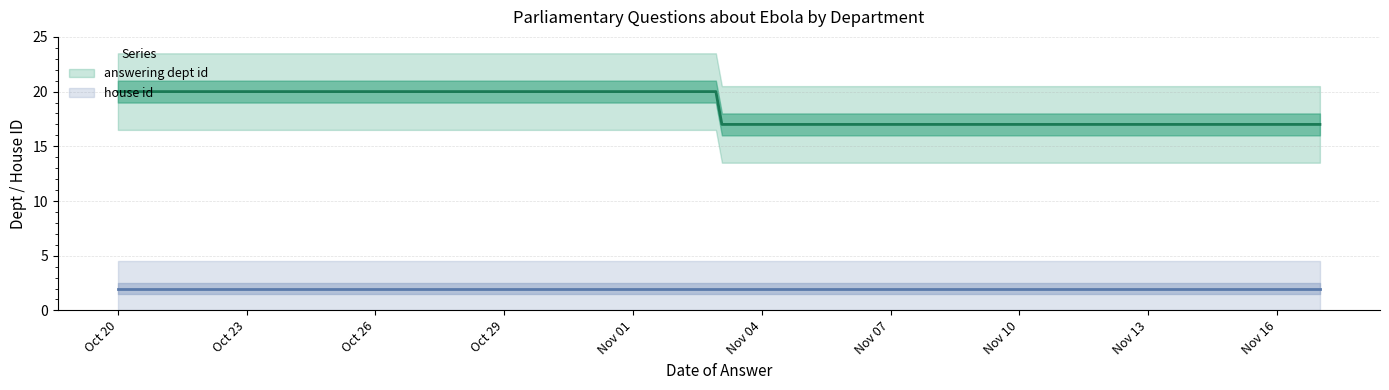

Rank the series by their maximum value, from lowest to highest.

house id, answering dept id